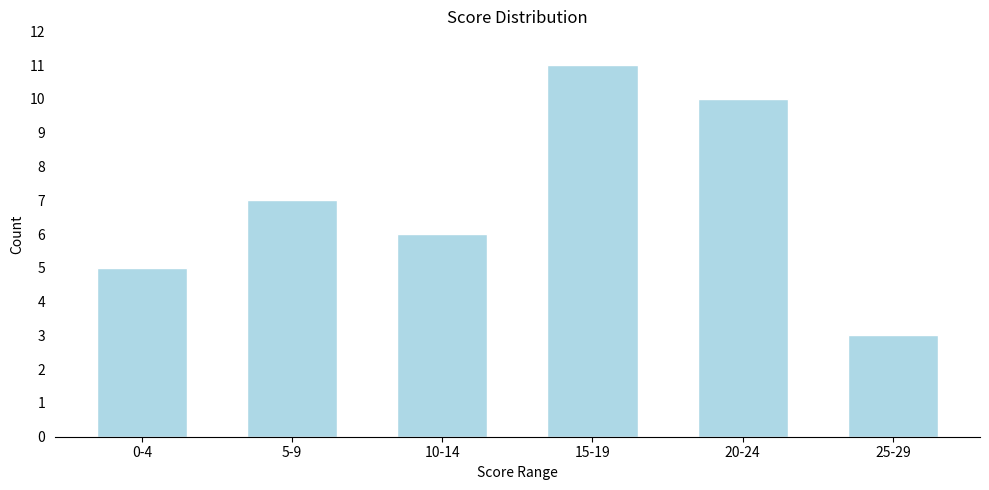

Reading left to right, transcribe all the data shown in this chart.

0-4=5	5-9=7	10-14=6	15-19=11	20-24=10	25-29=3